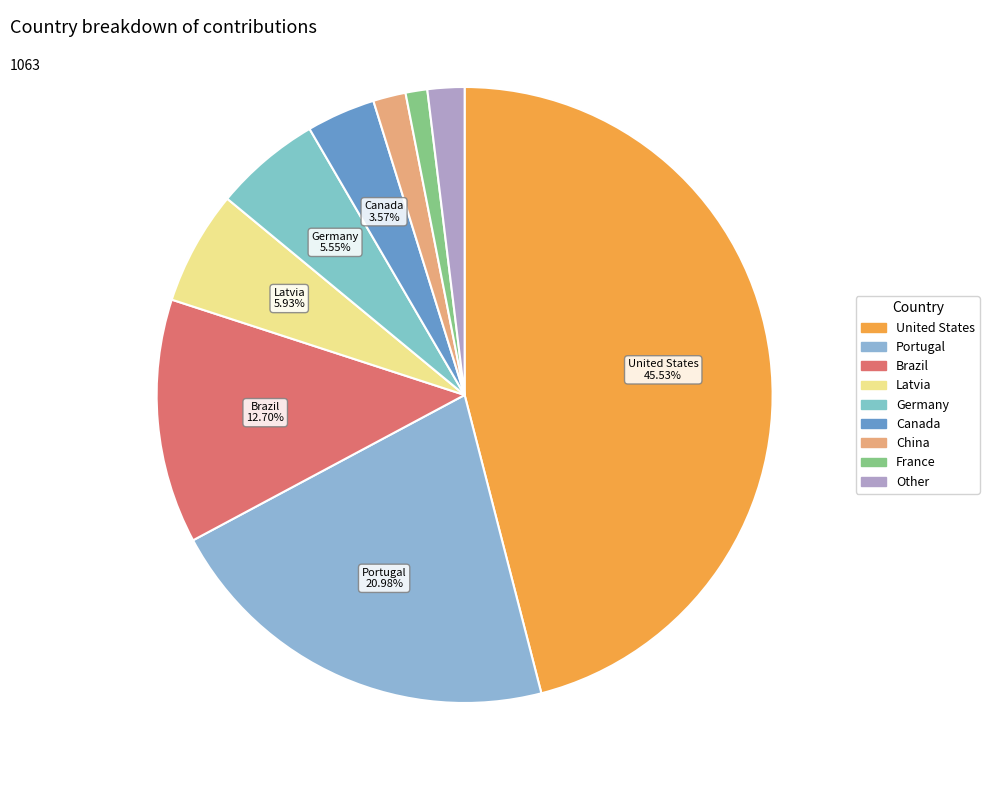

To the nearest percent, what portion does France represent?

1%